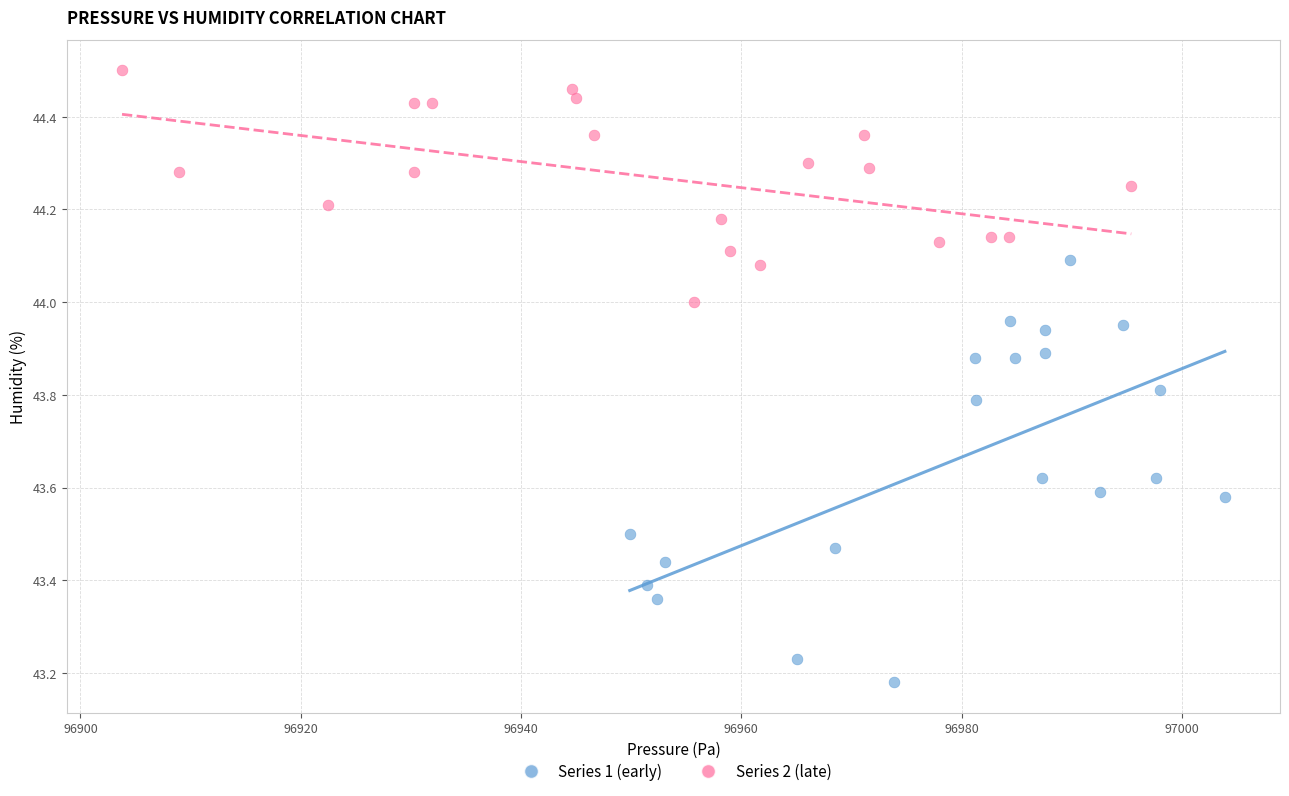

Which series has the widest spread of Y values?

Series 1 (early)